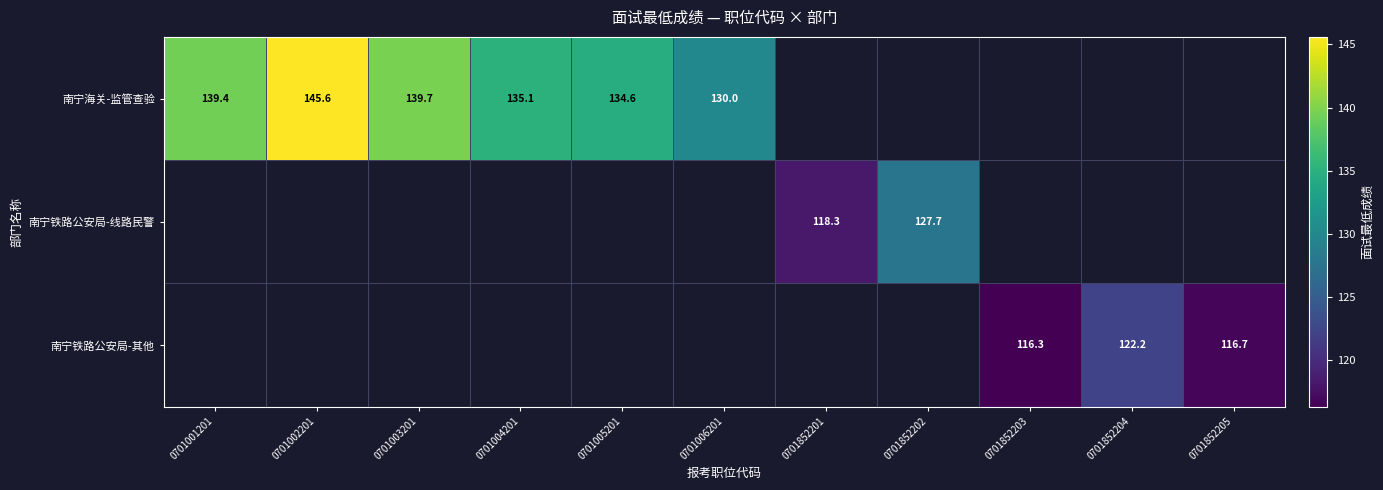

The 南宁铁路公安局-其他 series shows 122.2 at 0701852204. True or false?

True